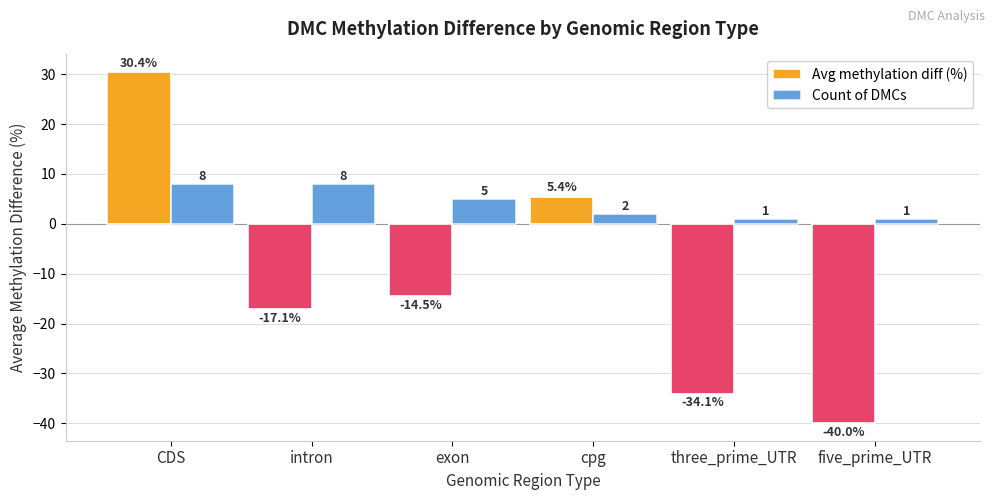

What are all the series names shown in the legend?

Avg methylation diff (%), Count of DMCs